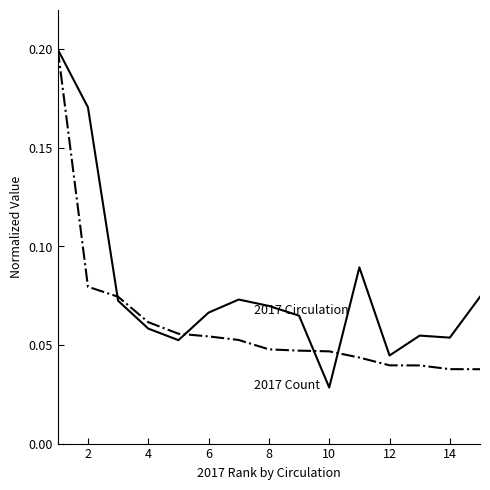

Does the chart display data point markers on the line(s)?

No